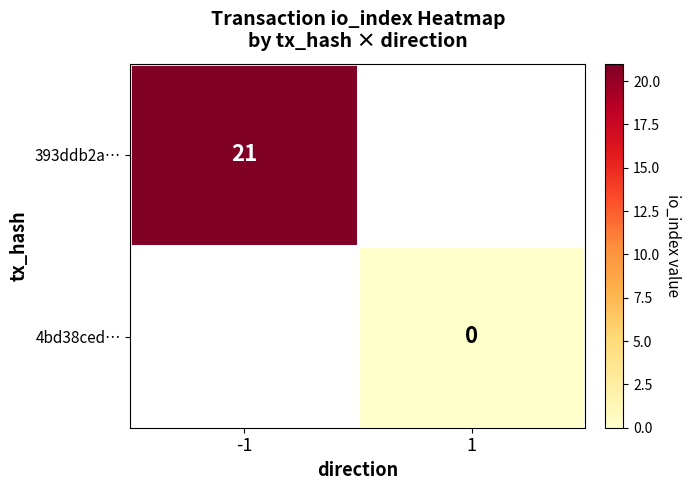

At how many categories does at least one series exceed 14?

1